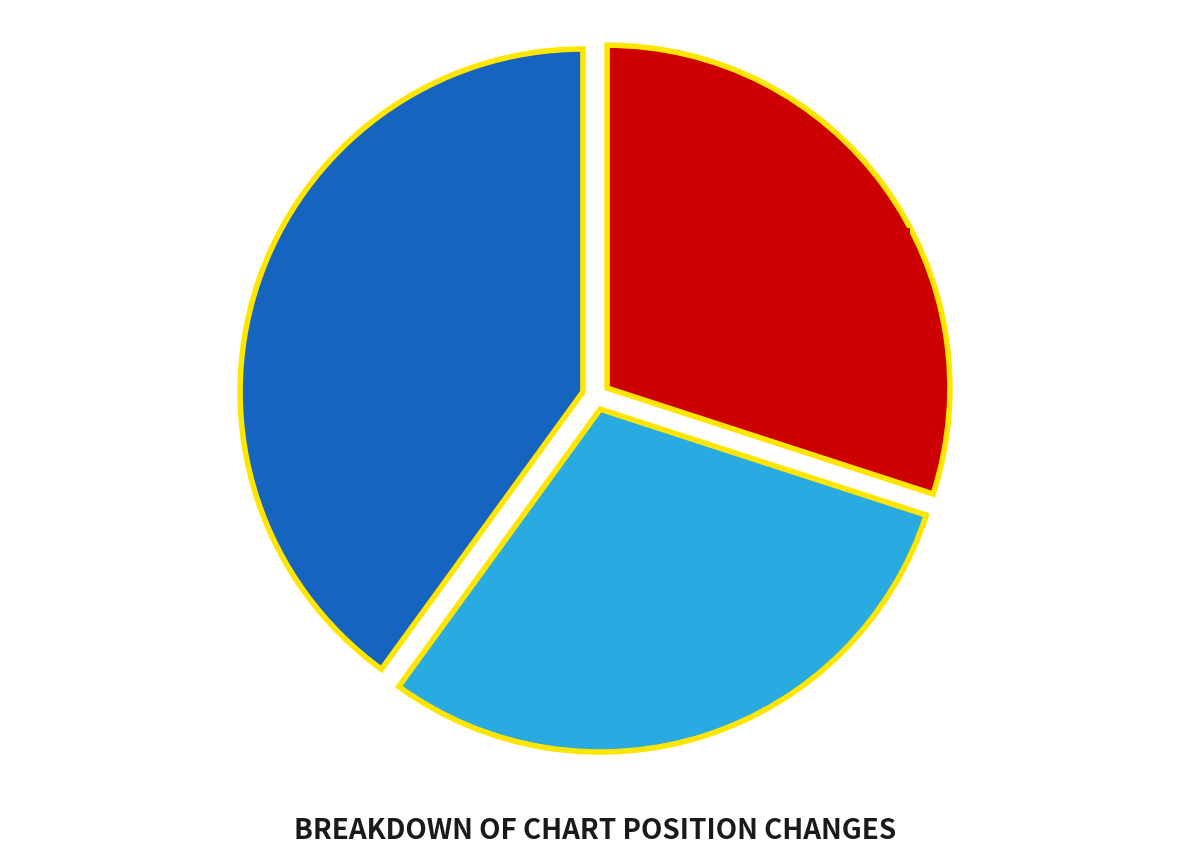

To the nearest percent, what is the difference between the largest and smallest slice percentages?

10%